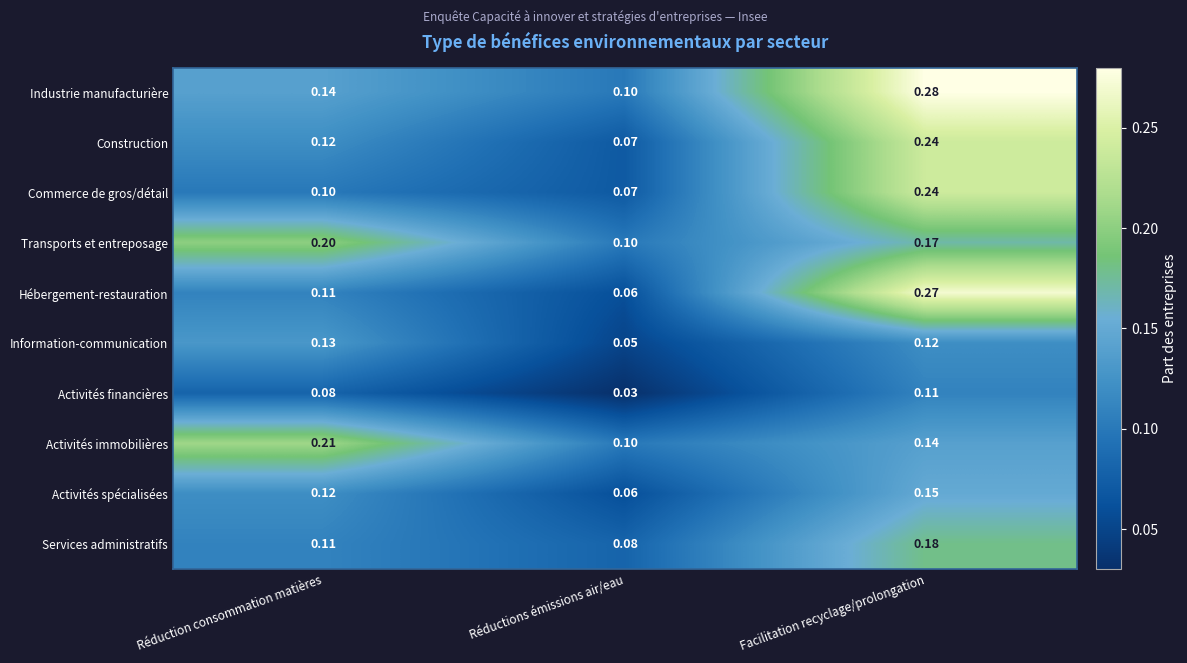

Between Réduction consommation matières and Réductions émissions air/eau, which series saw the biggest shift?

Activités immobilières